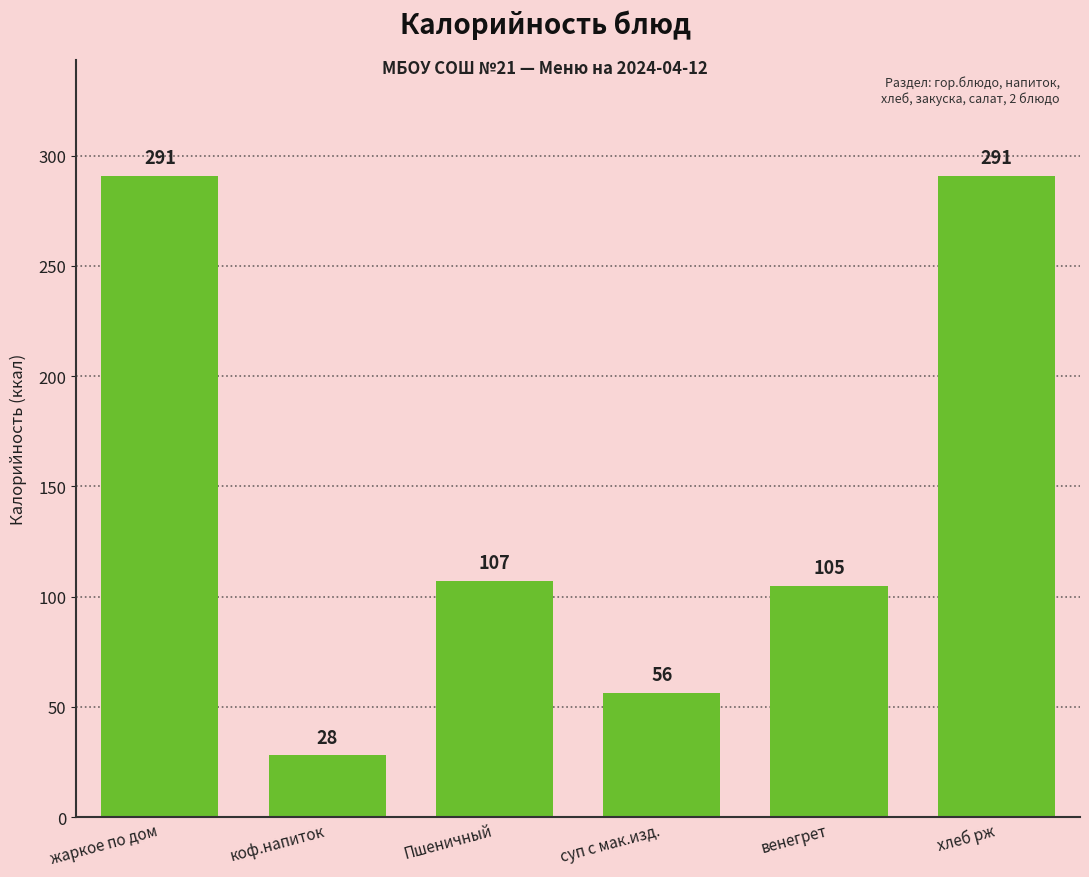

What is the difference between the maximum and minimum values?

263.0